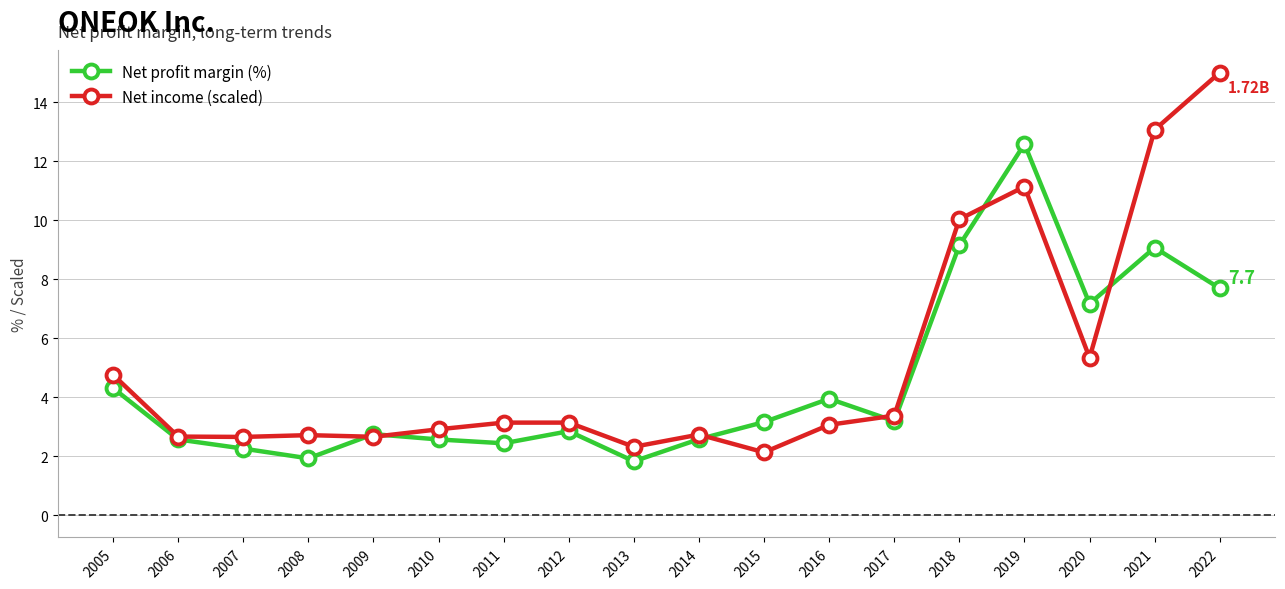

What are all the series names shown in the legend?

Net profit margin (%), Net income (scaled)